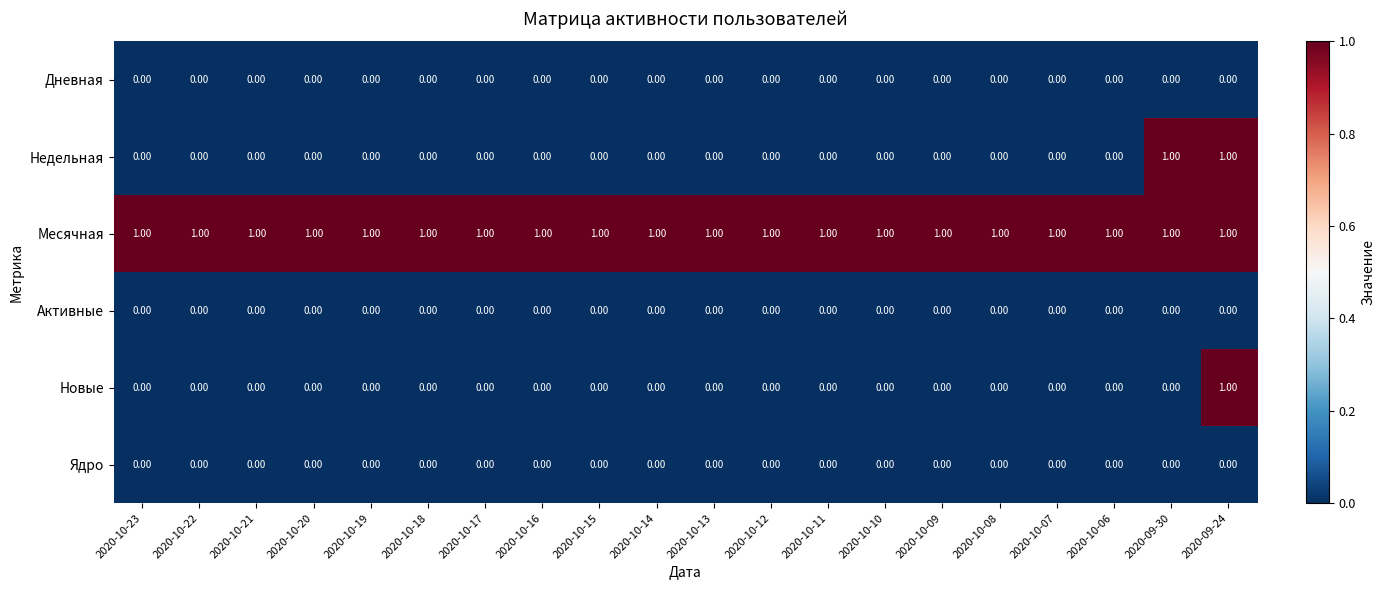

At which category is the sum across all series the highest?

2020-09-24